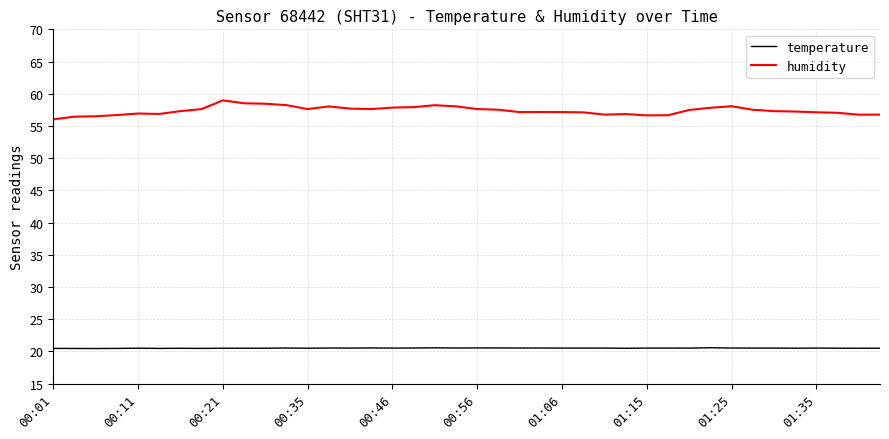

What is the maximum value for humidity?

59.0